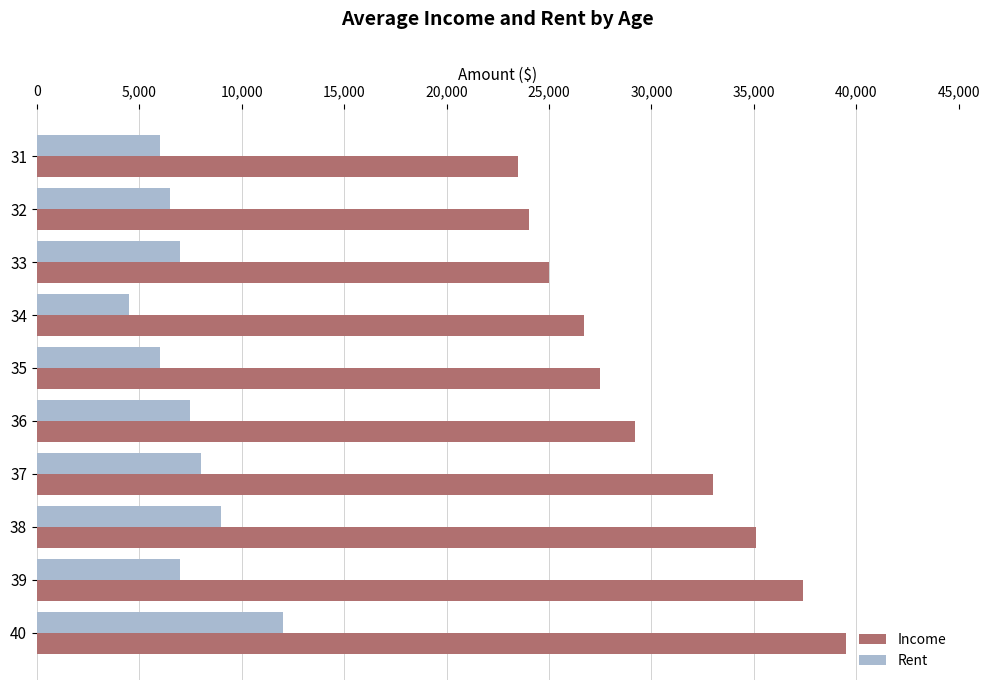

What is the spread (max minus min) of values at 34?

22200